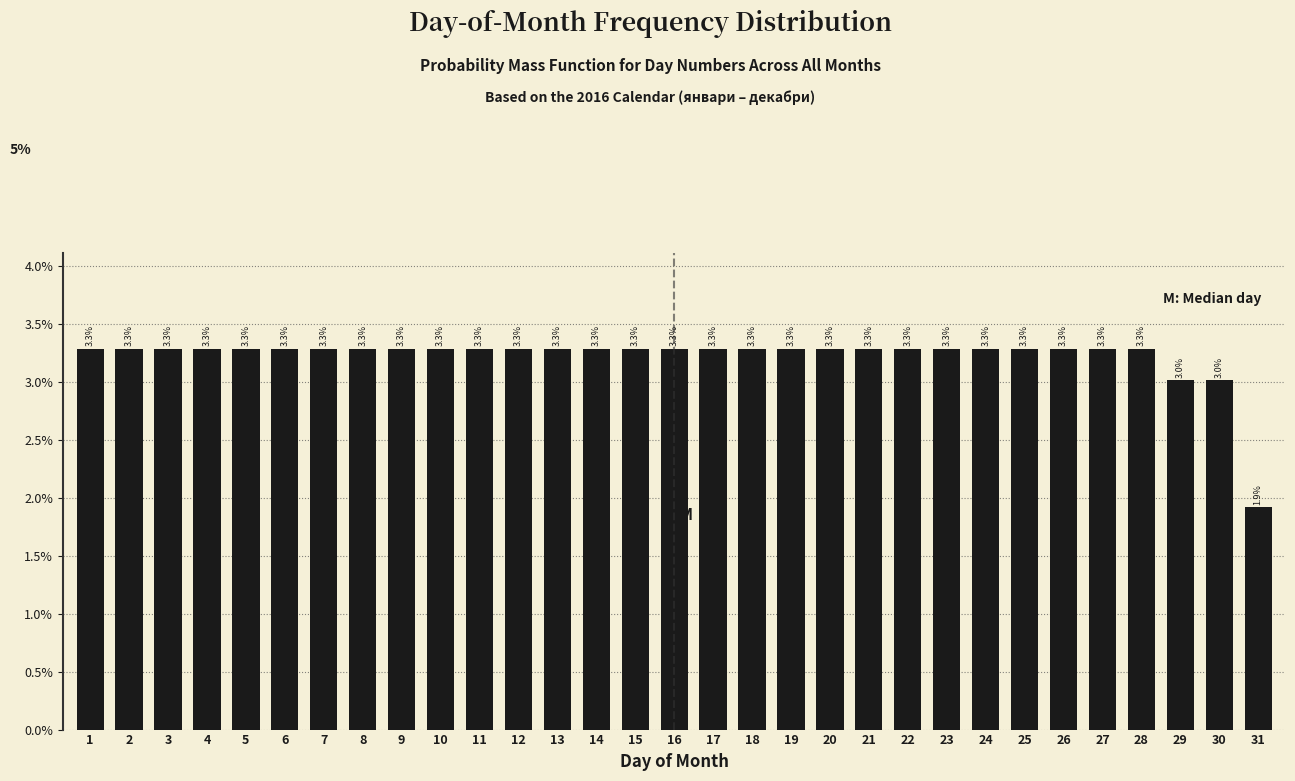

Reading right to left, what are all the values shown in this chart?

31=1.9	30=3.0	29=3.0	28=3.3	27=3.3	26=3.3	25=3.3	24=3.3	23=3.3	22=3.3	21=3.3	20=3.3	19=3.3	18=3.3	17=3.3	16=3.3	15=3.3	14=3.3	13=3.3	12=3.3	11=3.3	10=3.3	9=3.3	8=3.3	7=3.3	6=3.3	5=3.3	4=3.3	3=3.3	2=3.3	1=3.3